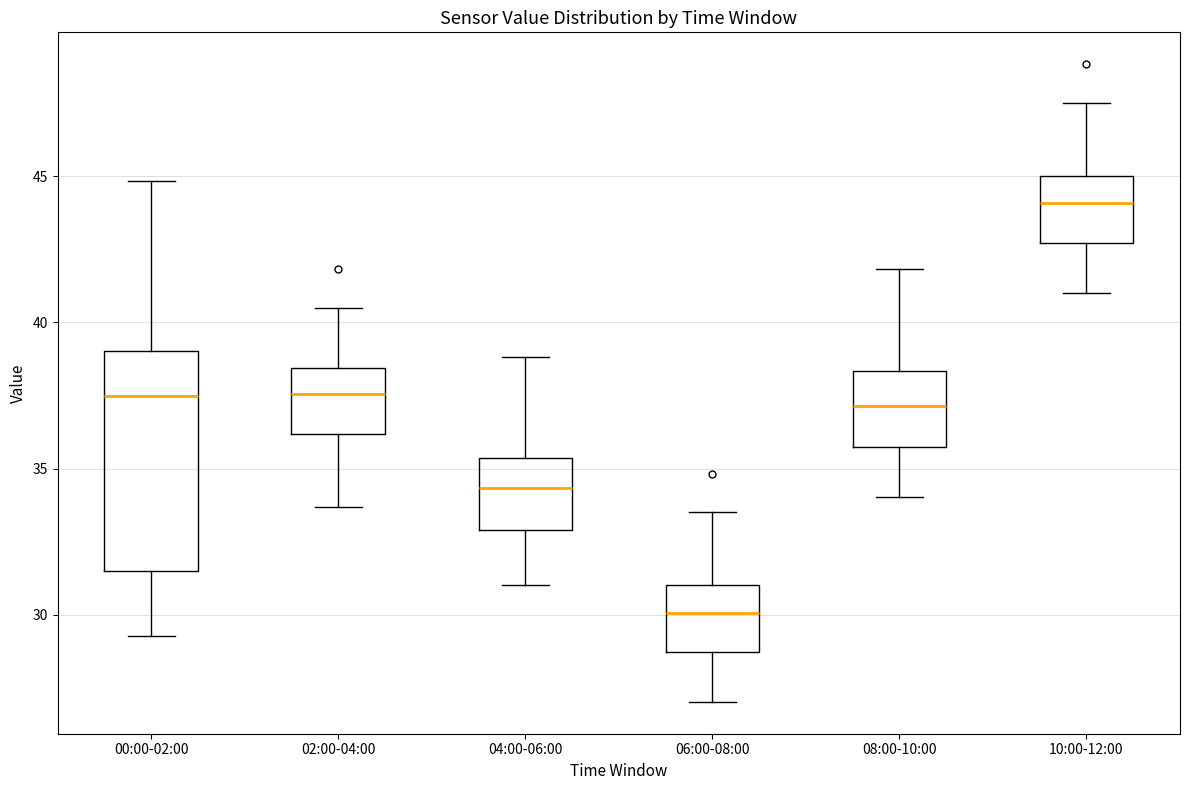

Which box has the highest median line?

10:00-12:00